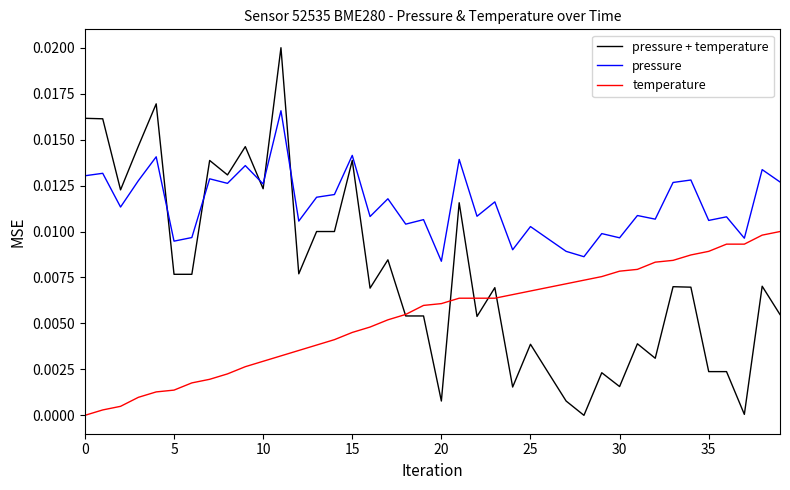

Rank the series by their maximum value, from highest to lowest.

pressure + temperature, pressure, temperature